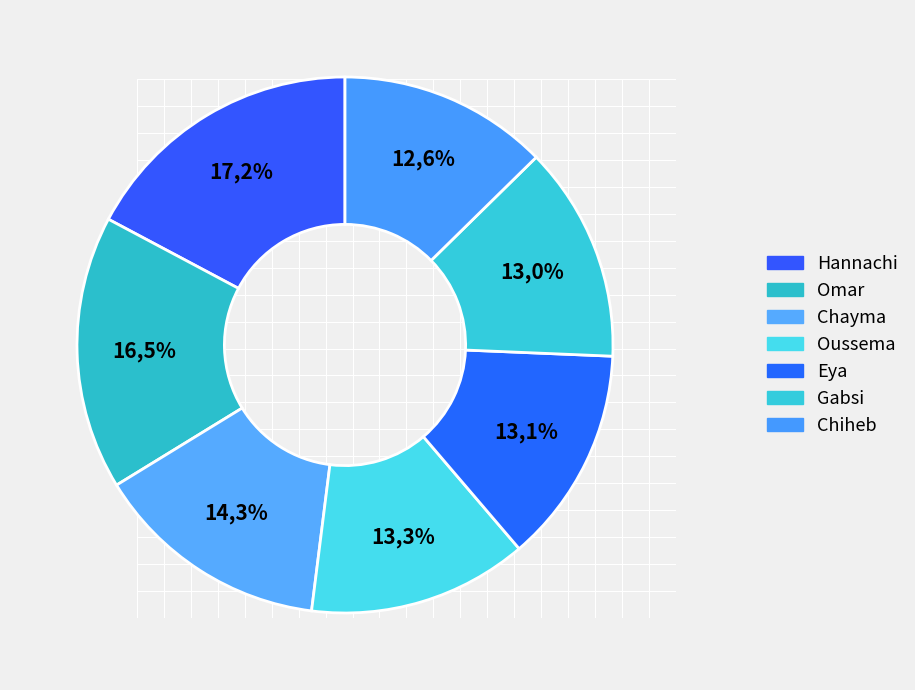

To the nearest percent, what is the difference between the largest and smallest slice percentages?

5%